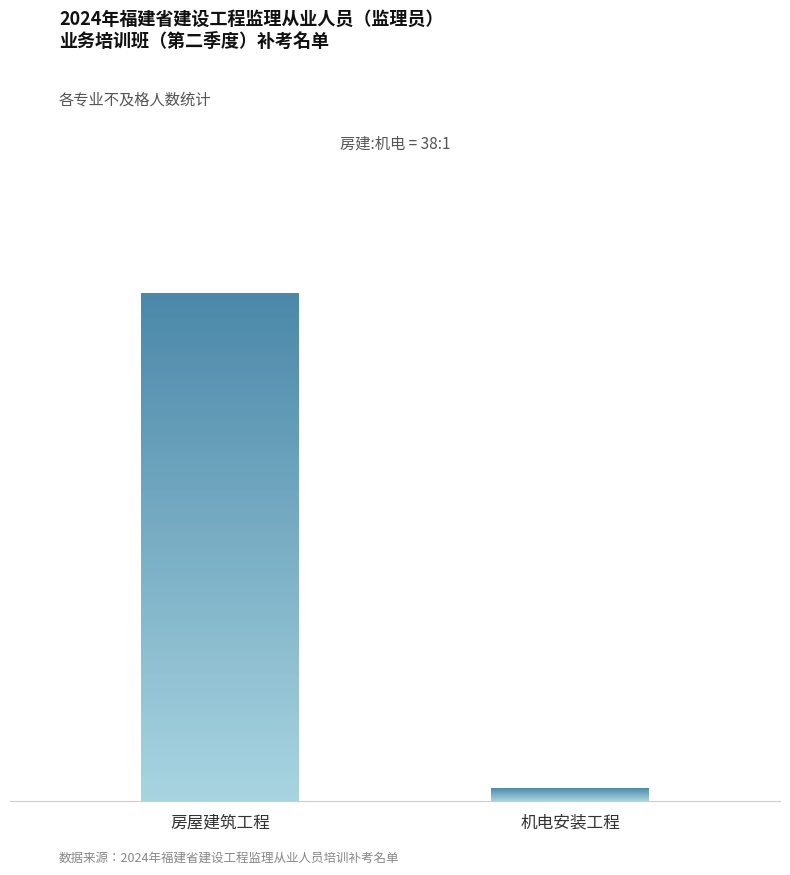

Is it true that the value at 房屋建筑工程 is 74?

False